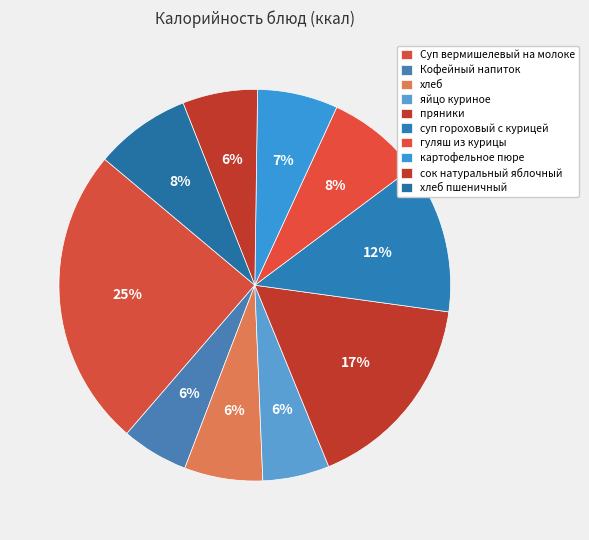

Does any single category account for the majority?

No